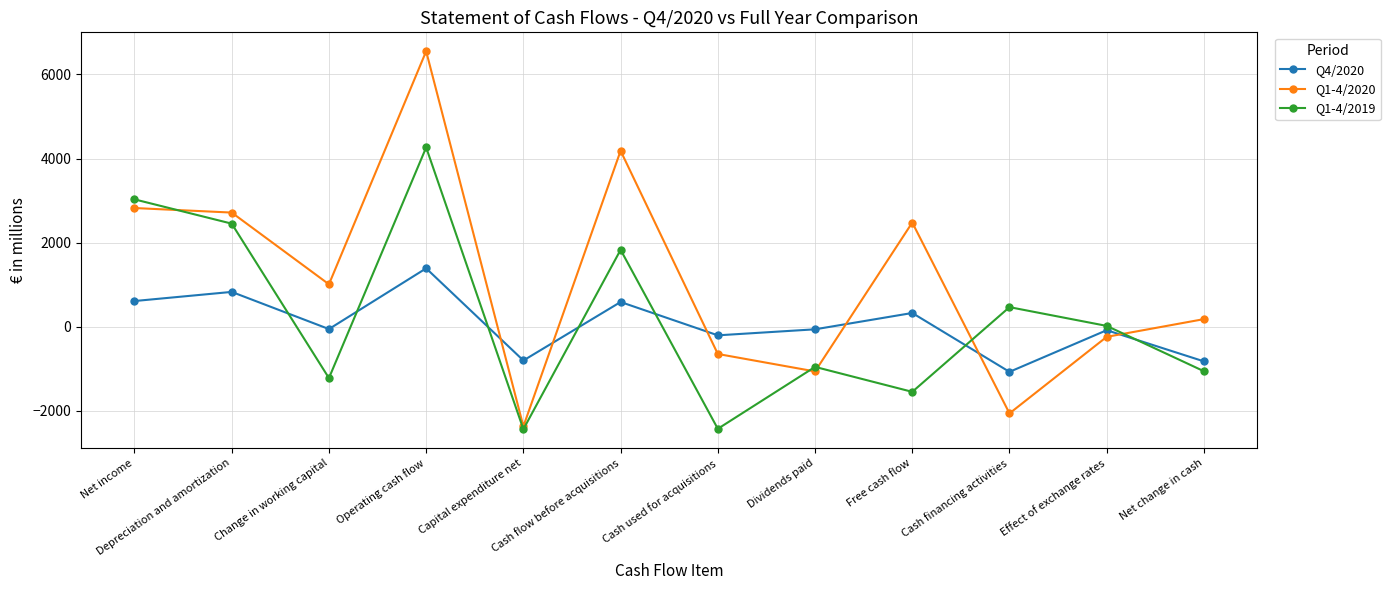

Between which two adjacent categories do Q4/2020 and Q1-4/2020 first intersect?

Operating cash flow and Capital expenditure net